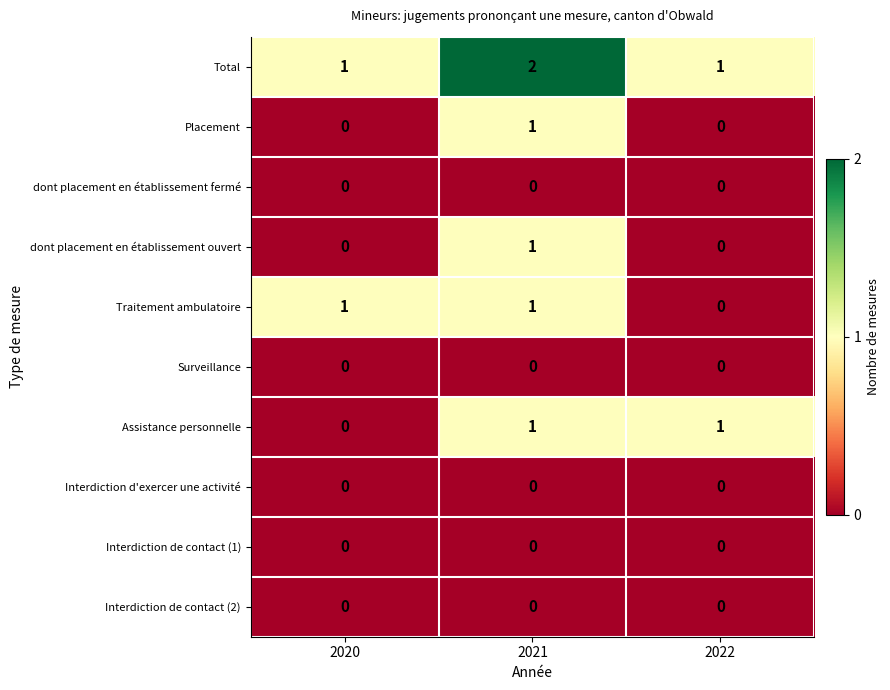

Which series has the largest total across all categories?

Total